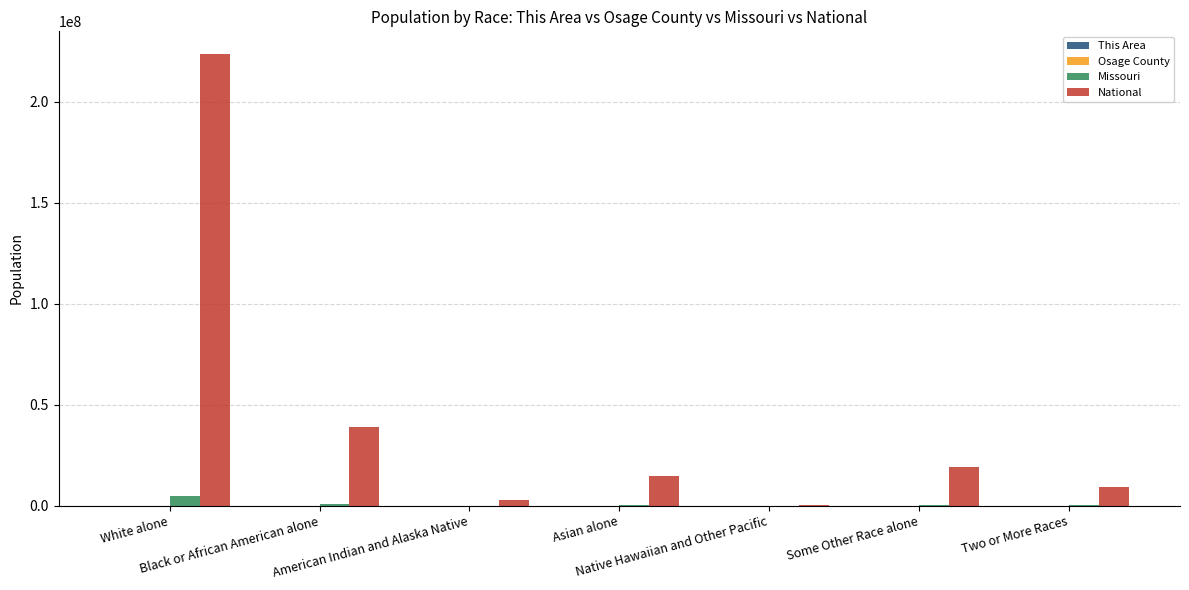

Which series has the largest total across all categories?

National